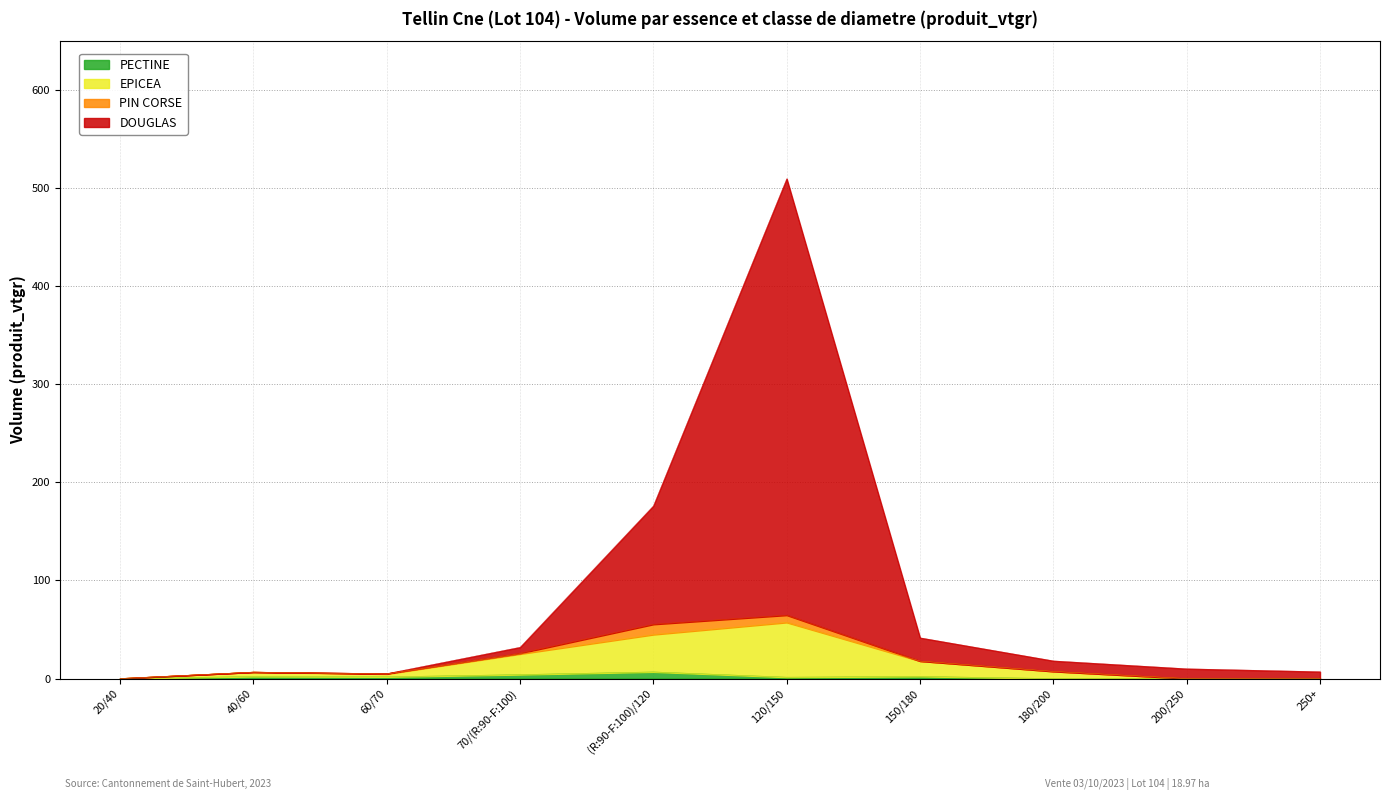

What position from the right is 120/150?

5